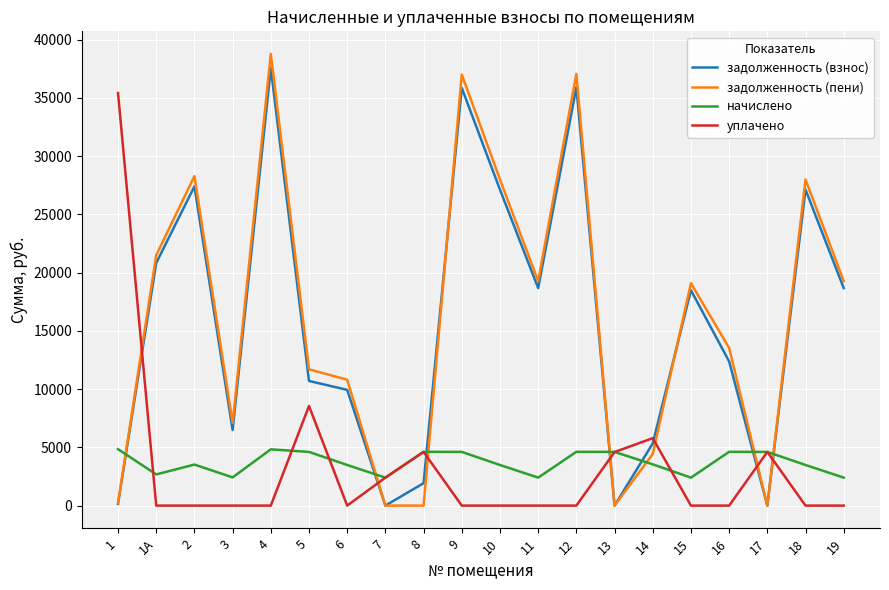

What are all the series names shown in the legend?

задолженность (взнос), задолженность (пени), начислено, уплачено